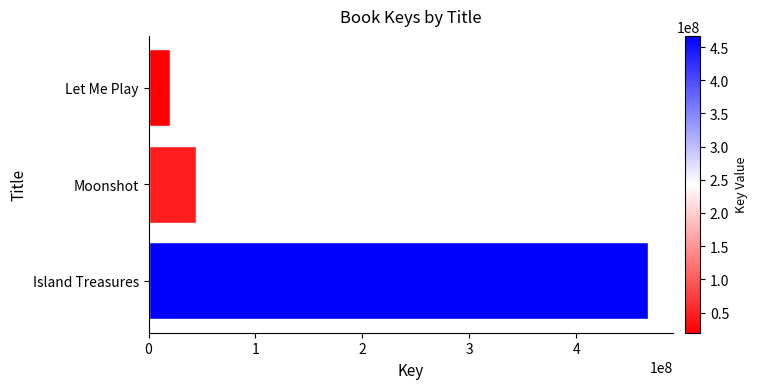

Reading top to bottom, extract all data points from this chart.

Let Me Play=19626324	Moonshot=44695299	Island Treasures=466819687